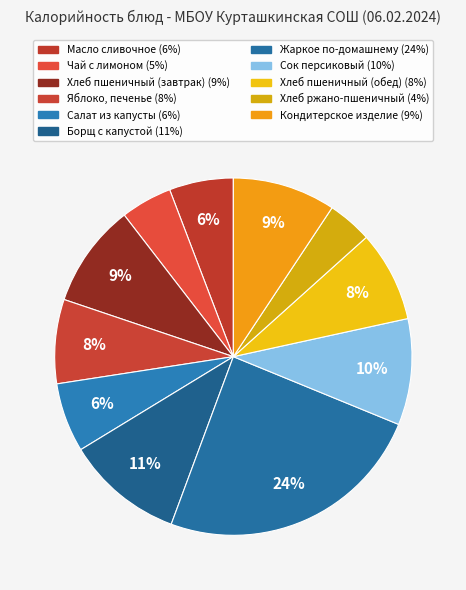

Does Масло сливочное represent more than half of the total?

No